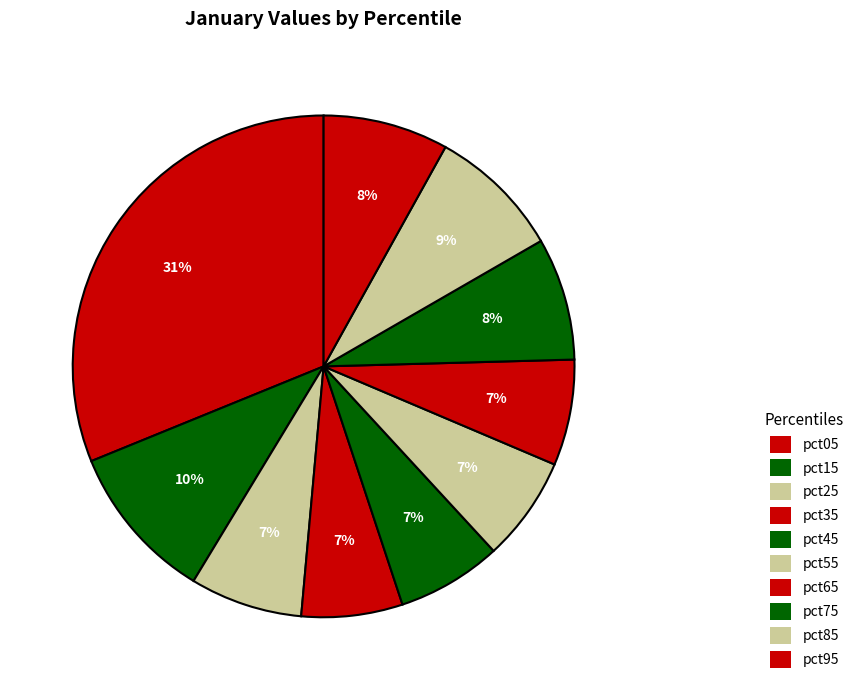

What percentage is the pct35 slice, to the nearest percent?

7%